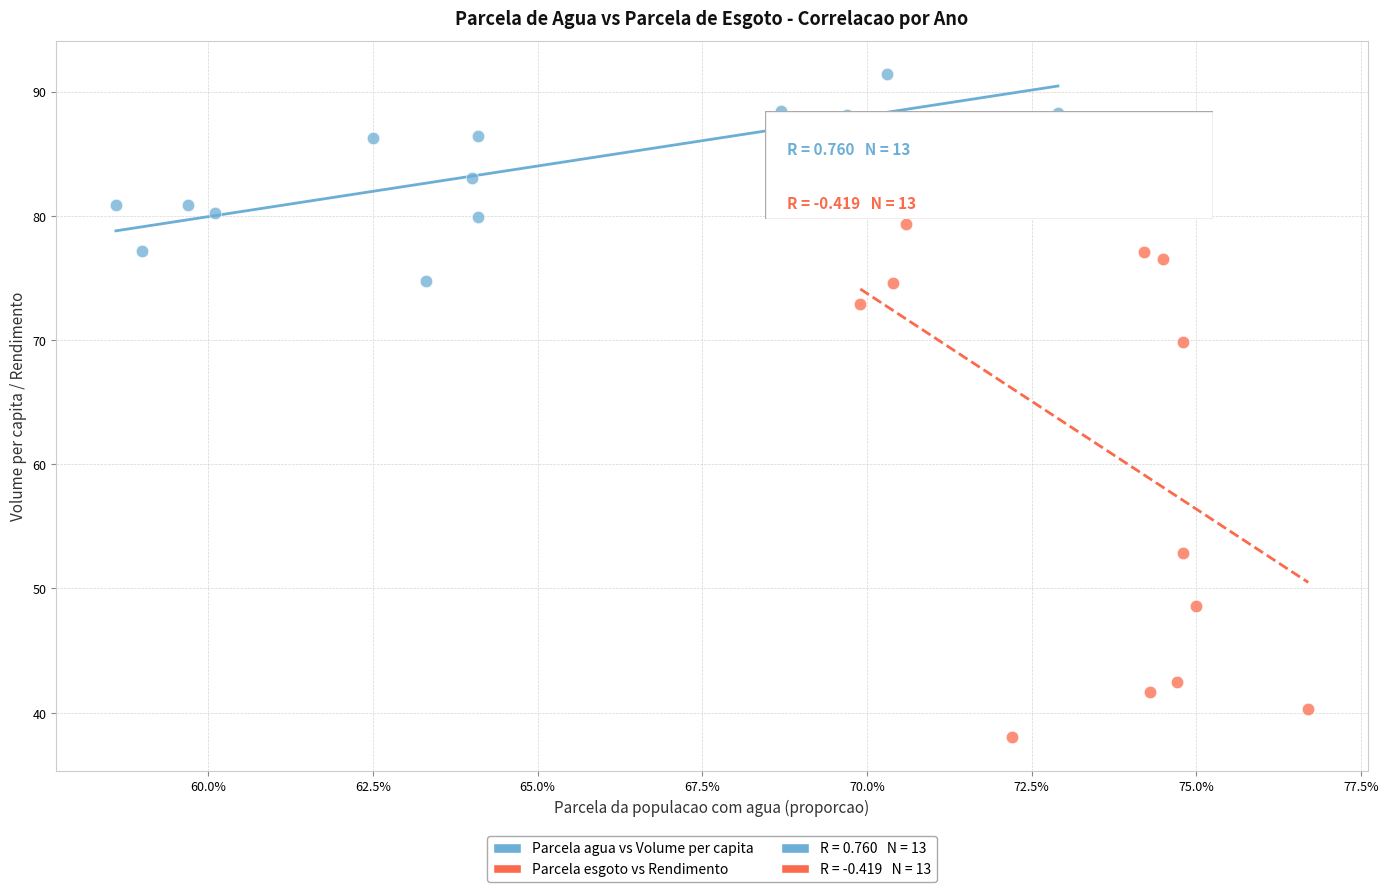

Which series reaches the maximum Y coordinate?

Parcela agua vs Volume per capita